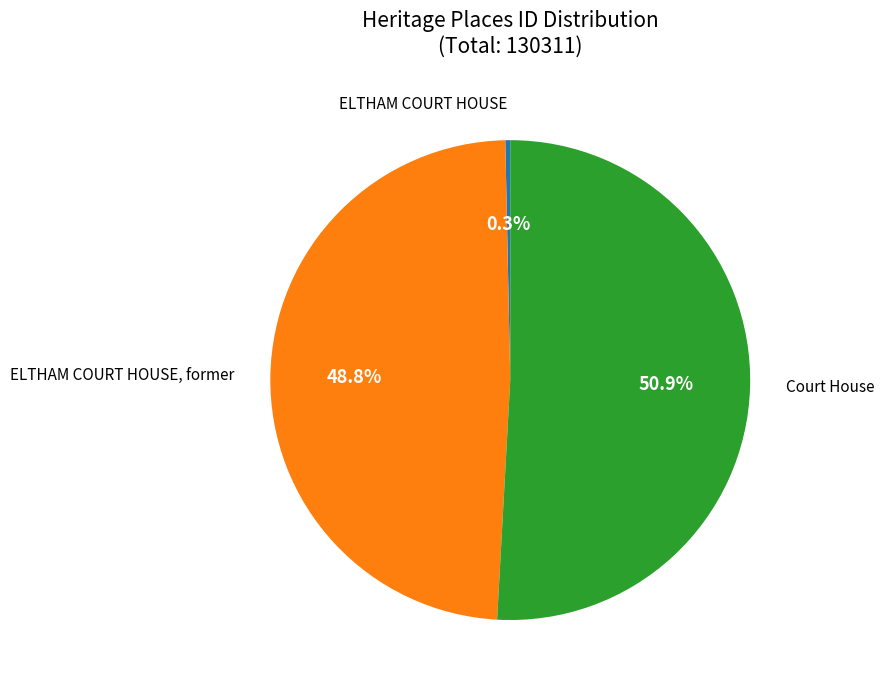

Is there a majority slice in this chart?

Yes